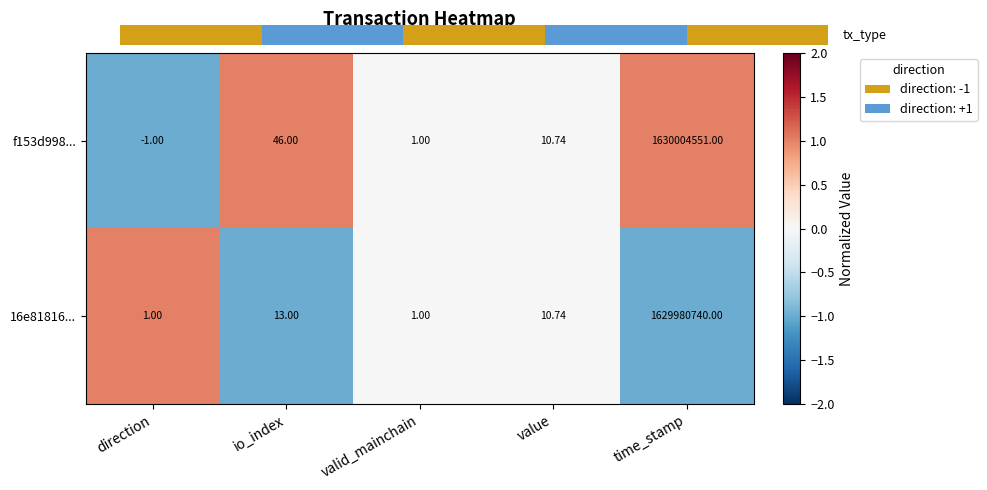

At which label does f153d998... reach its peak?

time_stamp